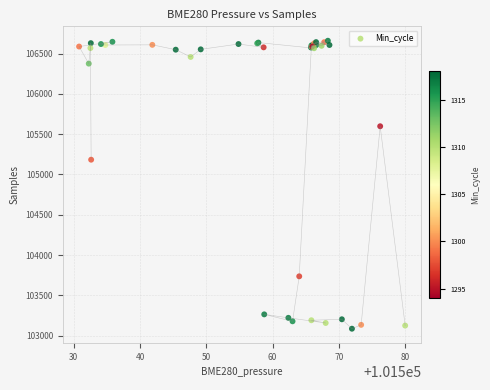

What Y value in the scatter plot is closest to 104872?

105183